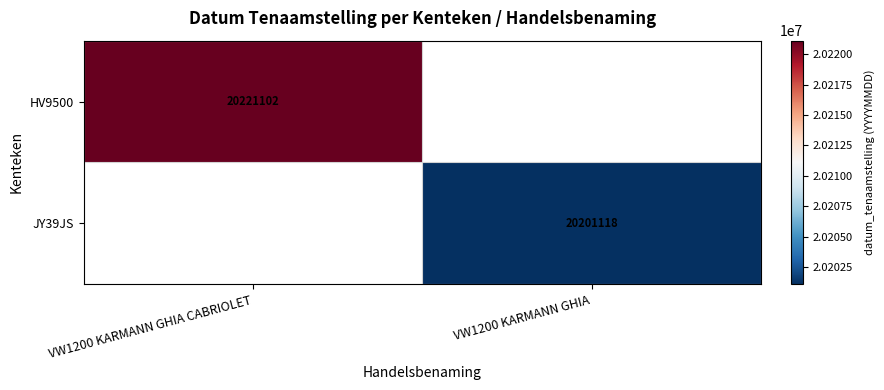

The HV9500 series shows 33047238 at VW1200 KARMANN GHIA CABRIOLET. True or false?

False